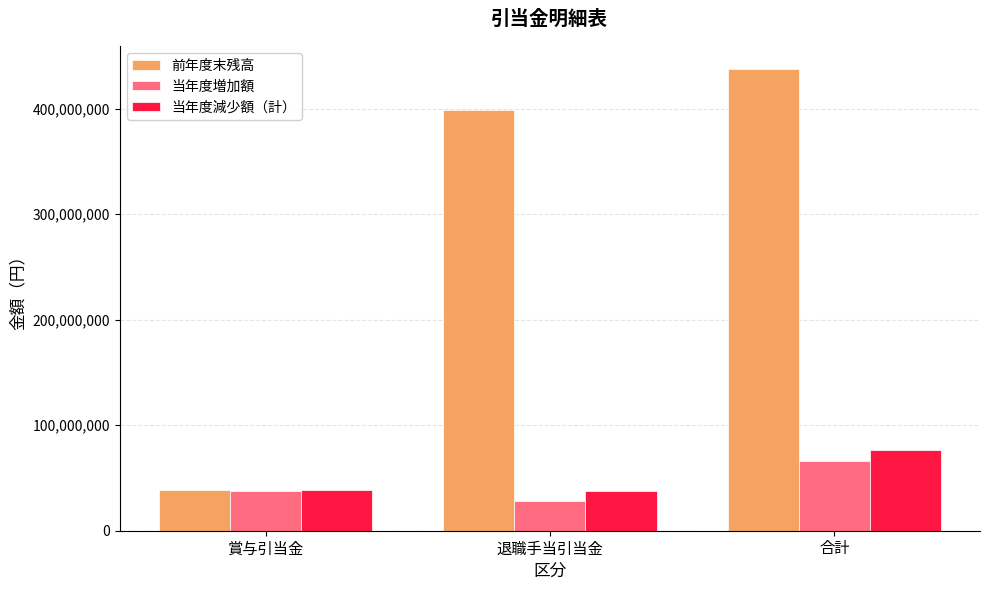

What is the sum of the 当年度減少額（計） values at 合計 and 賞与引当金?

115468865